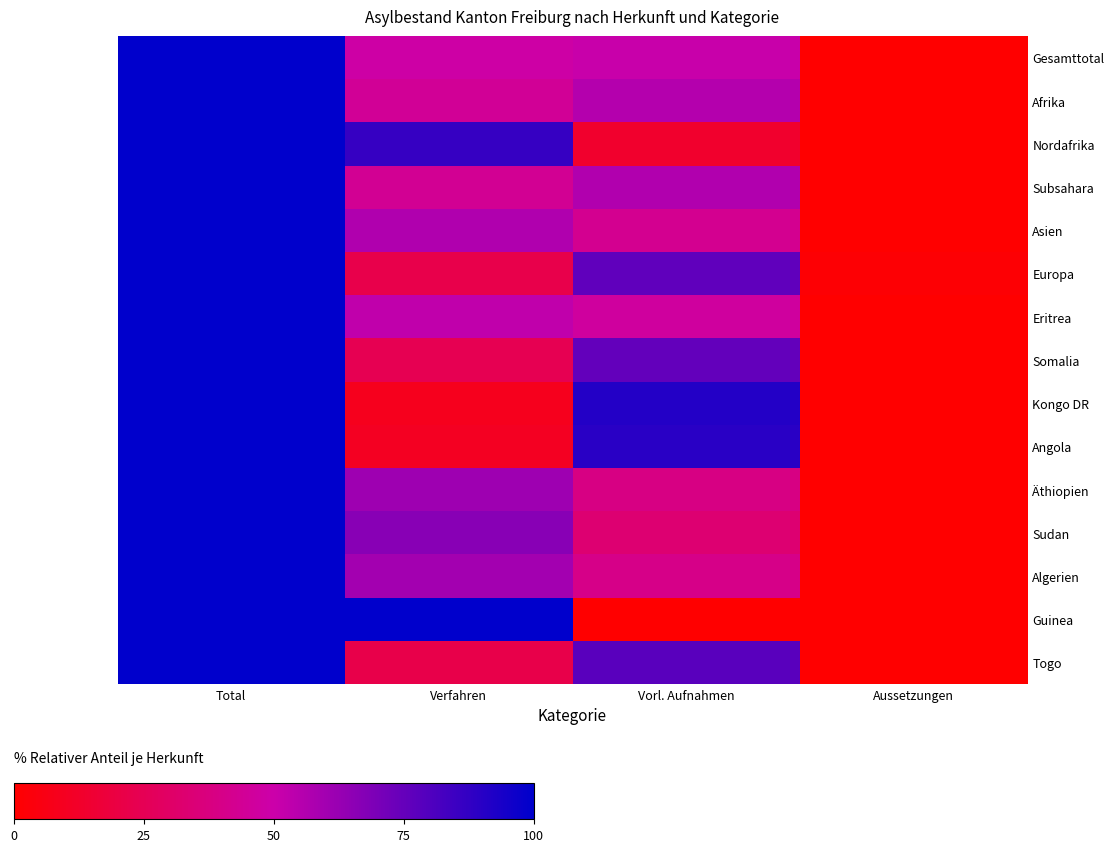

Which series changed the most between Total and Verfahren?

Kongo DR